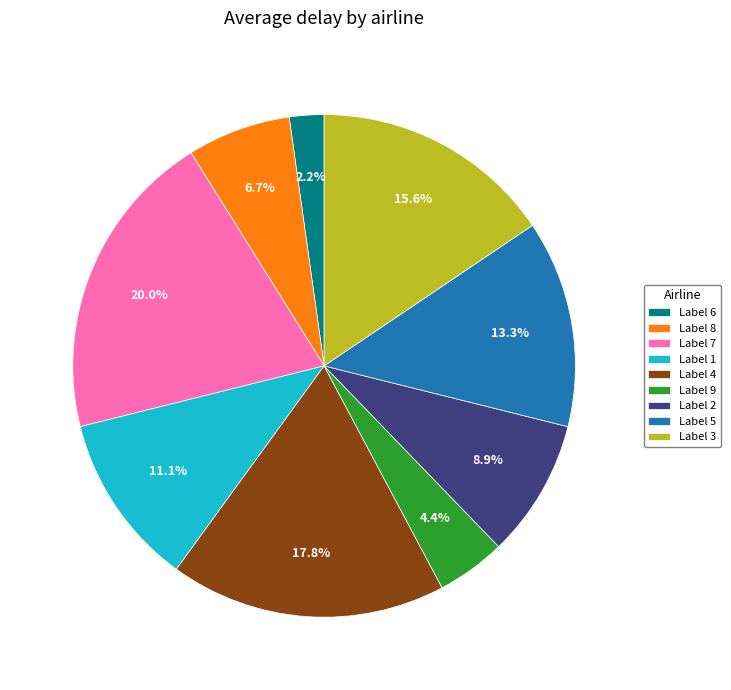

Between Label 7 and Label 2, which is larger?

Label 7